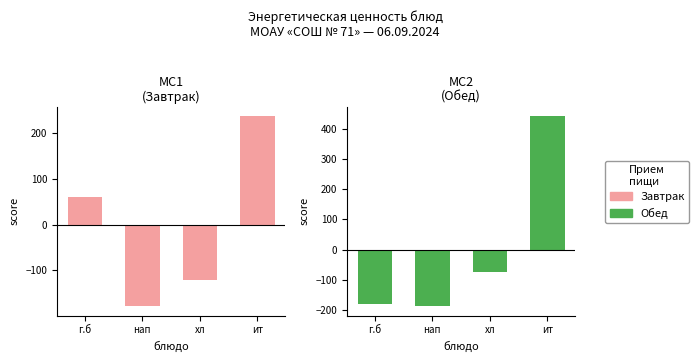

What is the greatest value displayed?

441.4